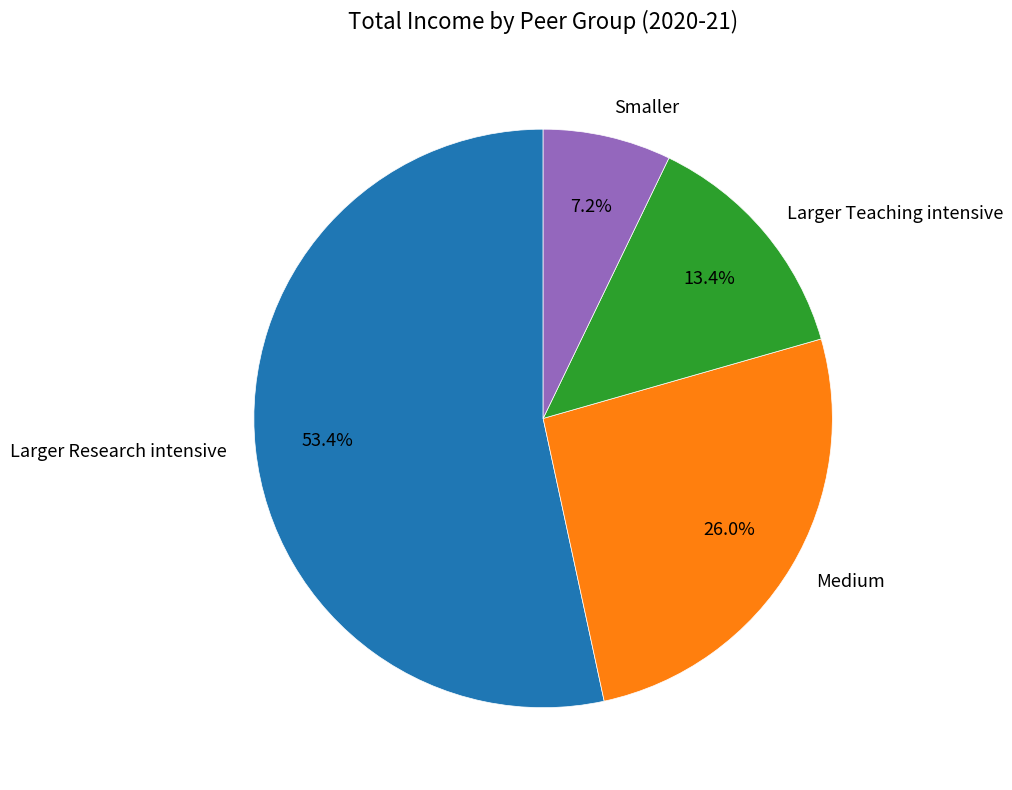

To the nearest percent, what is the average slice percentage?

25%